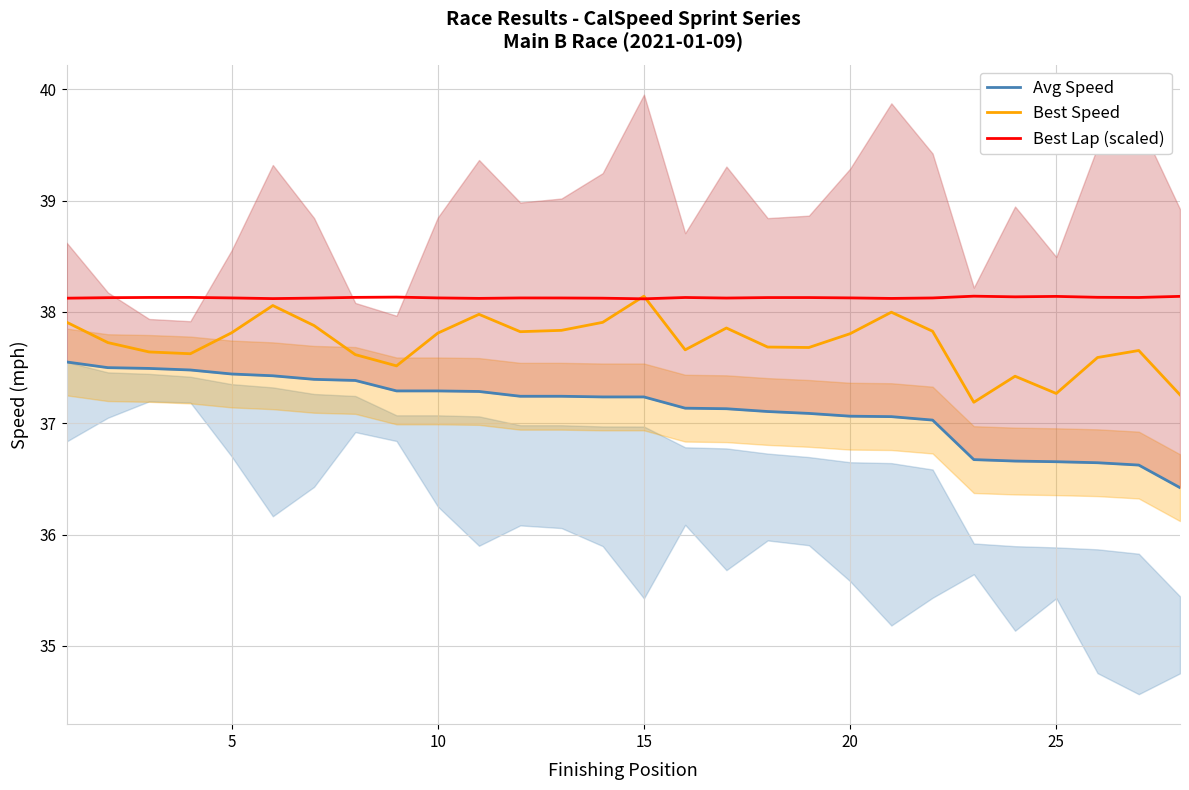

Rank the series by their maximum value, from highest to lowest.

Best Speed, Best Lap (scaled), Avg Speed